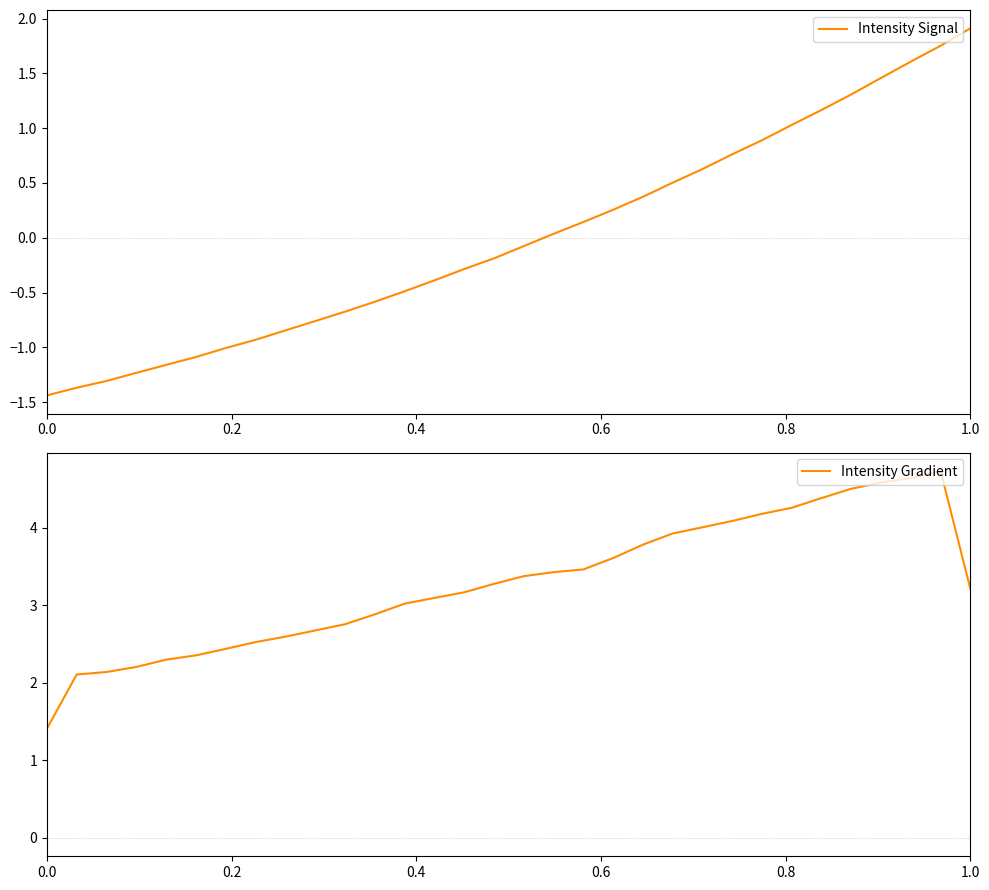

Does the chart have visible grid lines?

No